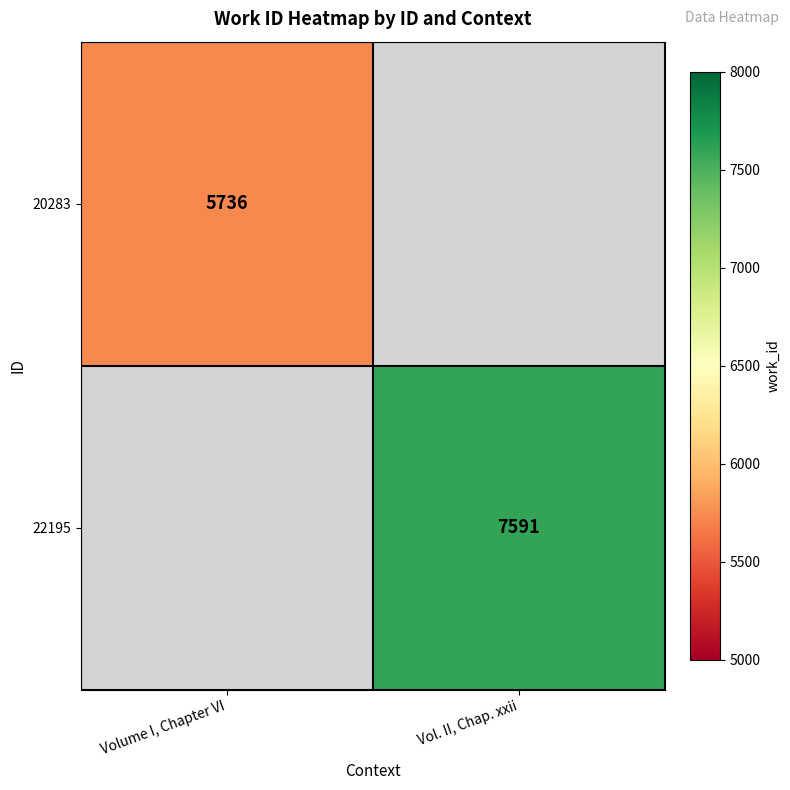

Is it true that 22195 equals 4407 at Vol. II, Chap. xxii?

False